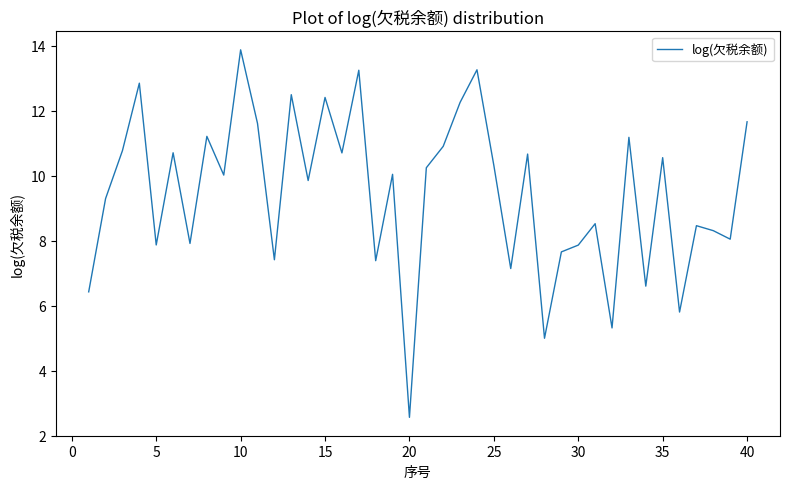

What is the minimum value shown in the chart?

2.6